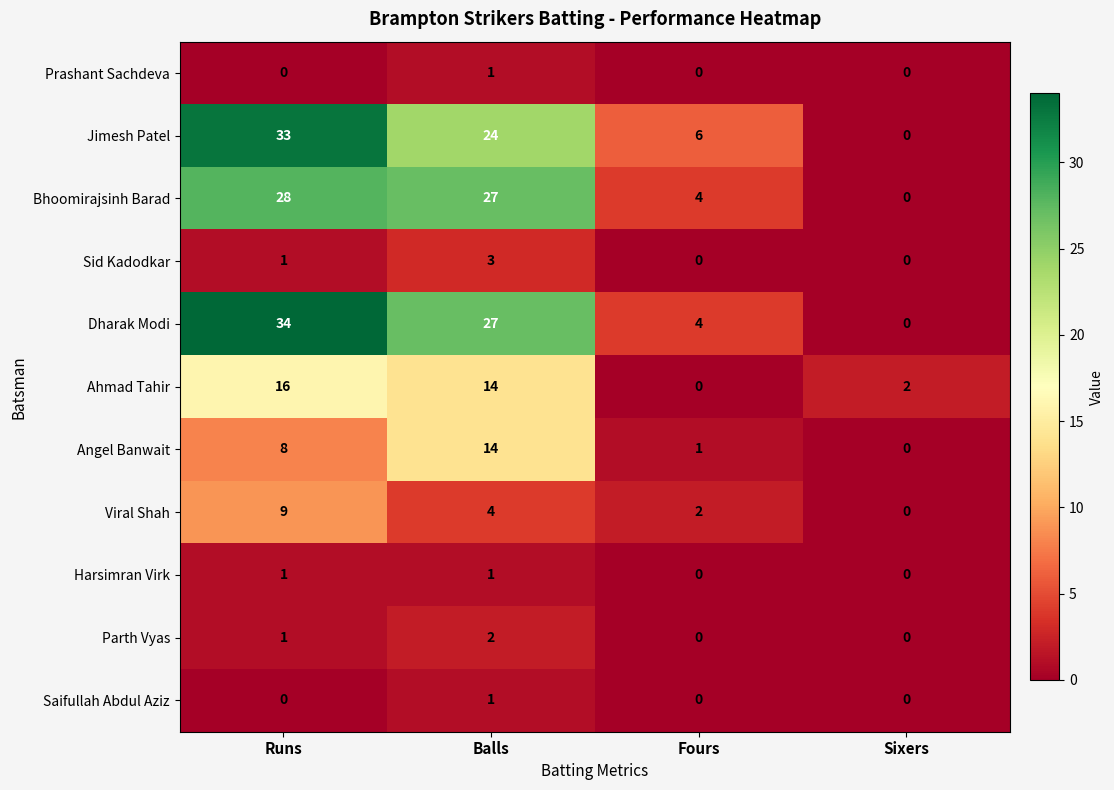

Count the number of data series in this chart.

11